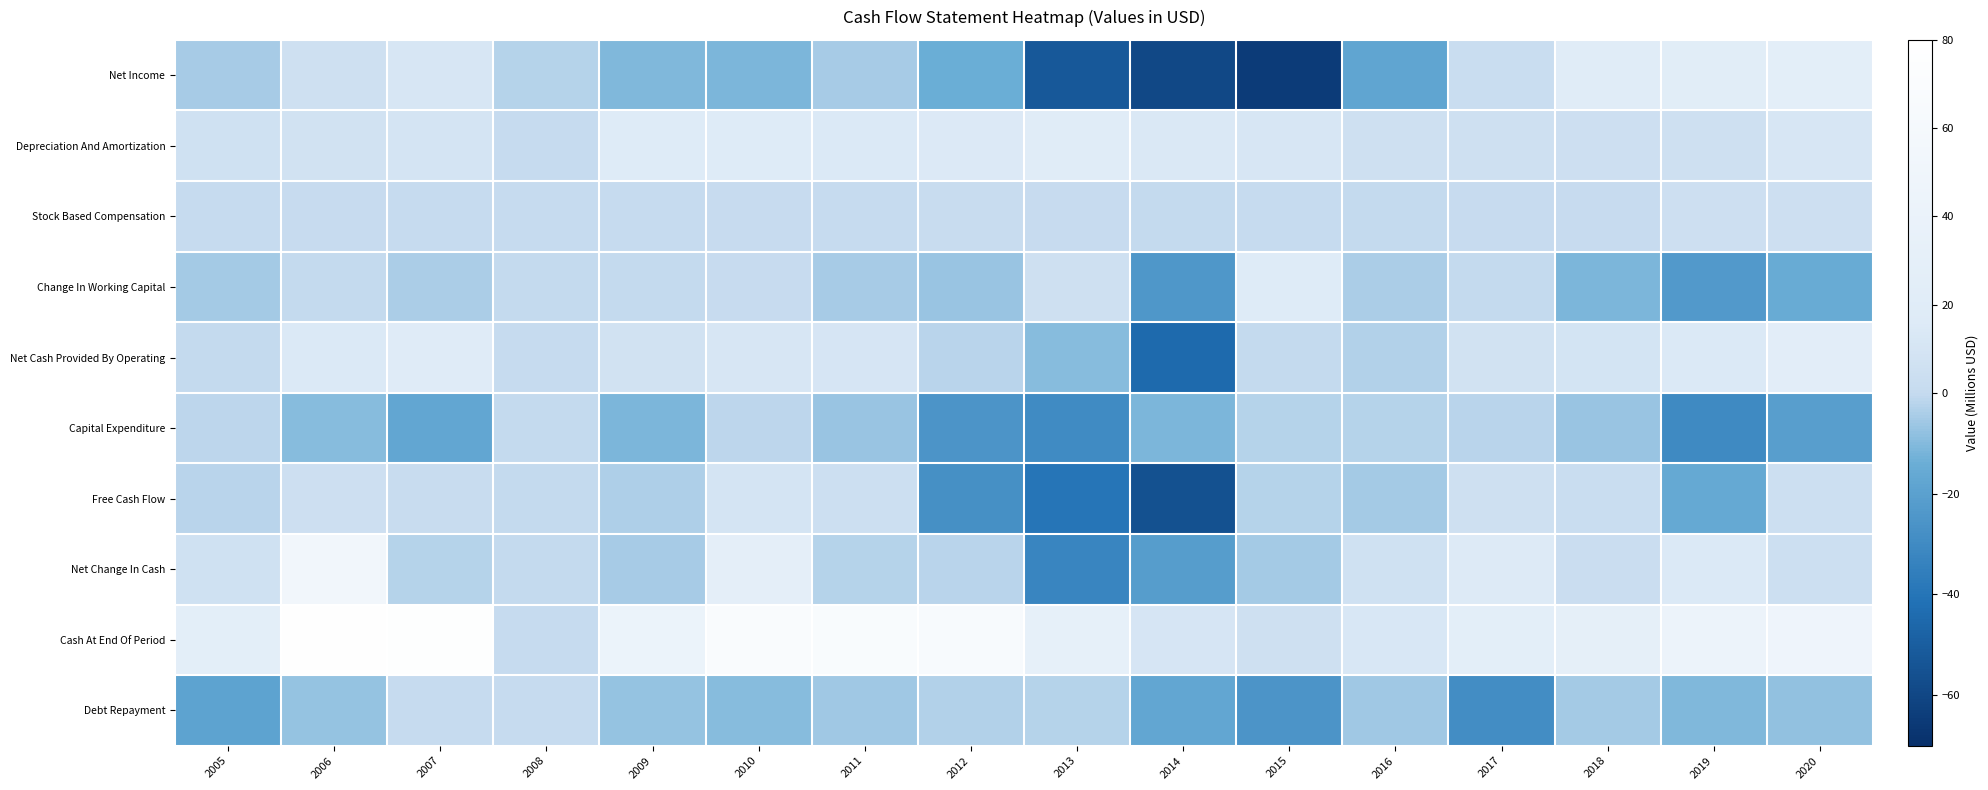

Reading right to left, list all the values displayed in this chart.

Net Income: 2020=27.4	2019=22.5	2018=21.6	2017=2.1	2016=-17.9	2015=-64.8	2014=-59.2	2013=-52.4	2012=-14.1	2011=-4.4	2010=-11.2	2009=-10.9	2008=-2.5	2007=11.5	2006=5.6	2005=-4.6
Depreciation And Amortization: 2020=11.4	2019=6.1	2018=4.7	2017=5.2	2016=6.0	2015=11.5	2014=13.5	2013=21.1	2012=14.7	2011=14.4	2010=15.7	2009=17.0	2008=0.0	2007=9.6	2006=8.0	2005=6.7
Stock Based Compensation: 2020=4.9	2019=4.5	2018=1.0	2017=0.7	2016=-0.1	2015=0.1	2014=-0.3	2013=1.1	2012=1.4	2011=0.5	2010=1.2	2009=0.0	2008=0.0	2007=0.0	2006=0.9	2005=0.1
Change In Working Capital: 2020=-14.8	2019=-23.3	2018=-11.5	2017=-0.4	2016=-4.0	2015=17.0	2014=-24.3	2013=5.7	2012=-6.8	2011=-4.6	2010=0.9	2009=-0.4	2008=-0.0	2007=-4.3	2006=-0.4	2005=-5.1
Net Cash Provided By Operating: 2020=24.9	2019=14.3	2018=8.8	2017=7.9	2016=-3.1	2015=-0.0	2014=-44.7	2013=-9.7	2012=-2.1	2011=10.9	2010=11.4	2009=7.8	2008=0.0	2007=18.6	2006=14.2	2005=-0.5
Capital Expenditure: 2020=-21.0	2019=-30.2	2018=-6.7	2017=-1.7	2016=-2.2	2015=-2.3	2014=-10.9	2013=-29.7	2012=-25.3	2011=-7.1	2010=-1.6	2009=-11.5	2008=-0.0	2007=-17.1	2006=-9.4	2005=-1.3
Free Cash Flow: 2020=3.9	2019=-15.9	2018=2.1	2017=6.2	2016=-5.3	2015=-2.3	2014=-55.7	2013=-39.4	2012=-27.4	2011=3.8	2010=9.7	2009=-3.6	2008=-0.0	2007=1.5	2006=4.9	2005=-1.8
Net Change In Cash: 2020=3.9	2019=13.8	2018=2.7	2017=15.1	2016=6.5	2015=-5.5	2014=-21.3	2013=-32.4	2012=-2.0	2011=-2.5	2010=27.6	2009=-4.9	2008=-0.0	2007=-2.3	2006=52.6	2005=6.4
Cash At End Of Period: 2020=47.7	2019=43.8	2018=30.0	2017=27.3	2016=12.3	2015=5.7	2014=11.2	2013=32.5	2012=65.0	2011=66.9	2010=69.4	2009=41.8	2008=0.0	2007=76.8	2006=79.1	2005=26.4
Debt Repayment: 2020=-7.8	2019=-10.5	2018=-5.1	2017=-28.6	2016=-5.7	2015=-25.6	2014=-17.2	2013=-2.6	2012=-2.8	2011=-6.0	2010=-9.4	2009=-7.1	2008=0.0	2007=0.0	2006=-7.3	2005=-18.6